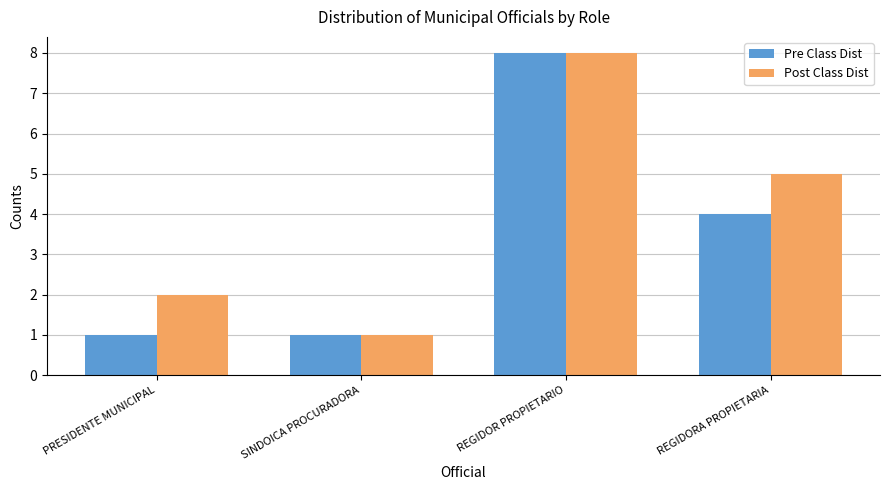

Between REGIDOR PROPIETARIO and REGIDORA PROPIETARIA, which series saw the biggest shift?

Pre Class Dist